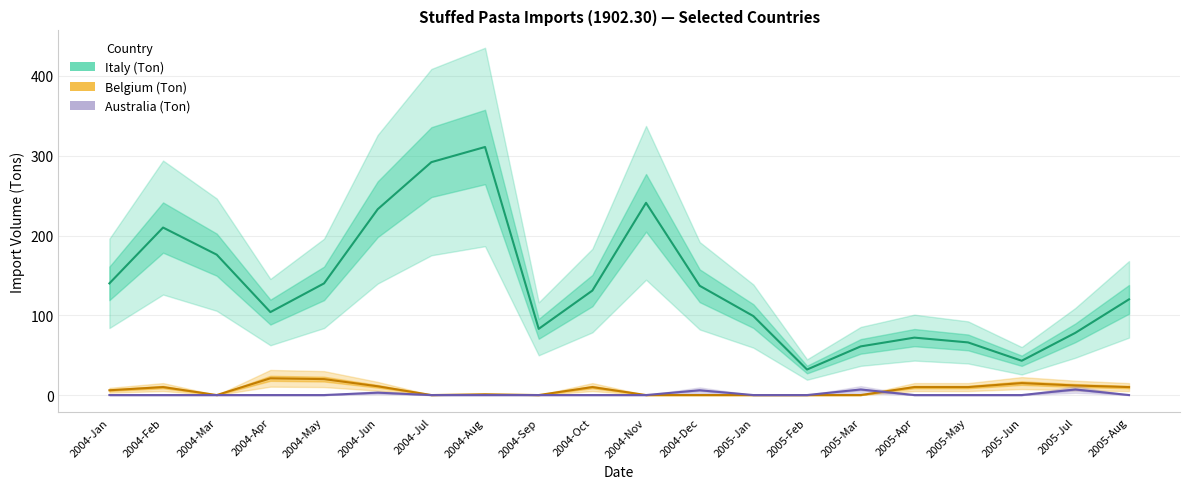

Which series changed the most between 2004-Apr and 2004-Nov?

Italy (Ton)